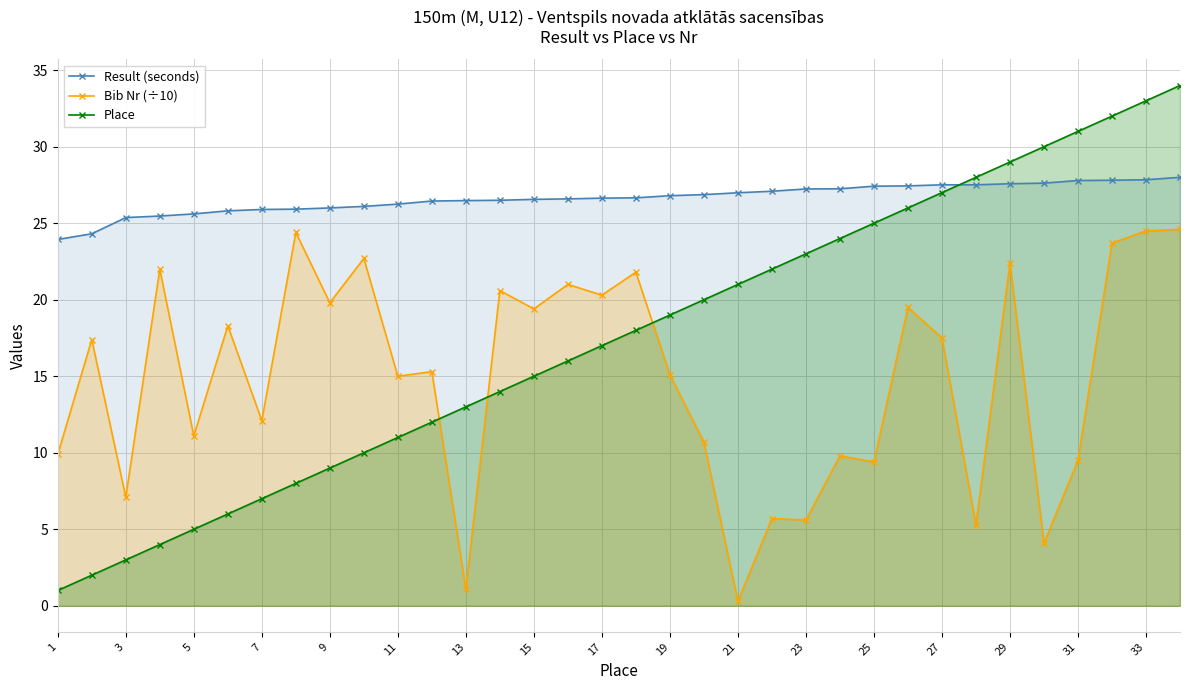

At how many categories does at least one series exceed 15?

34